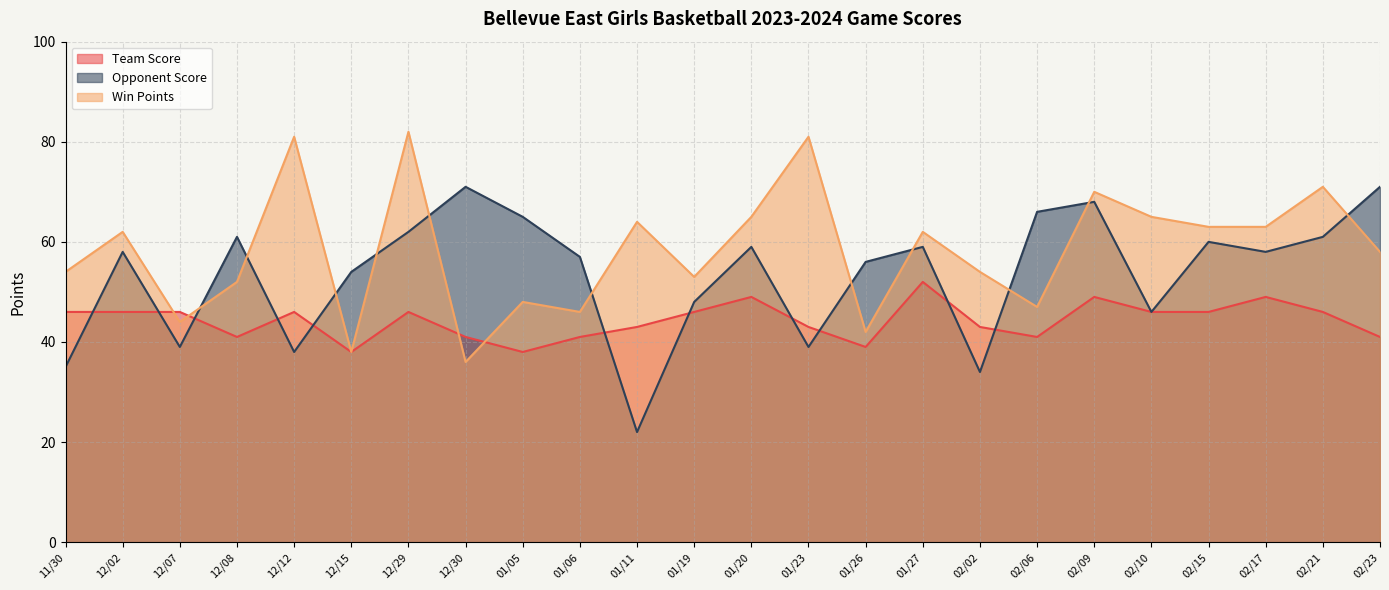

What is the average value of the Team Score series?

44